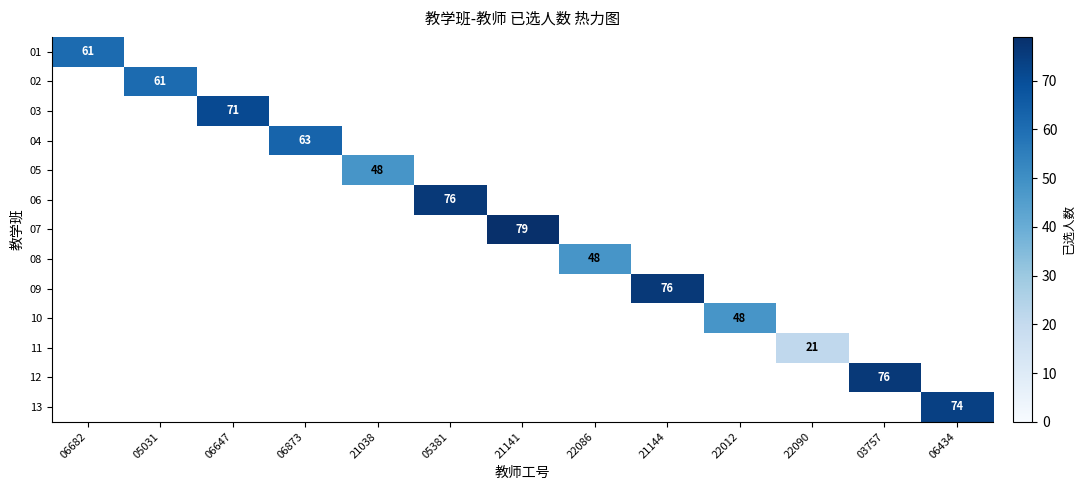

The value of 04 at 06873 is 63. True or false?

True